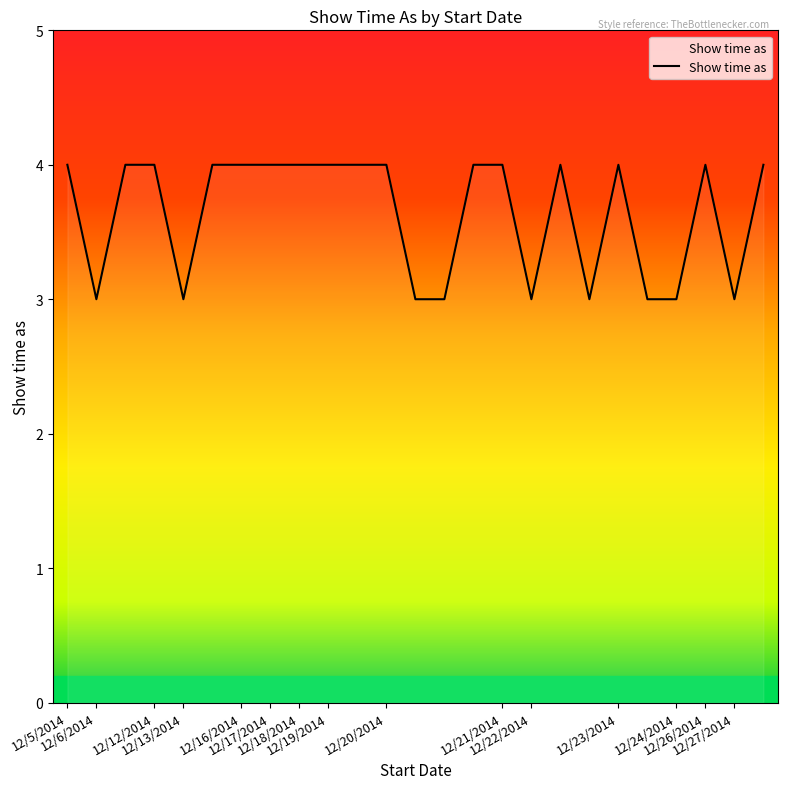

Count the values in the range 3 to 4.

25